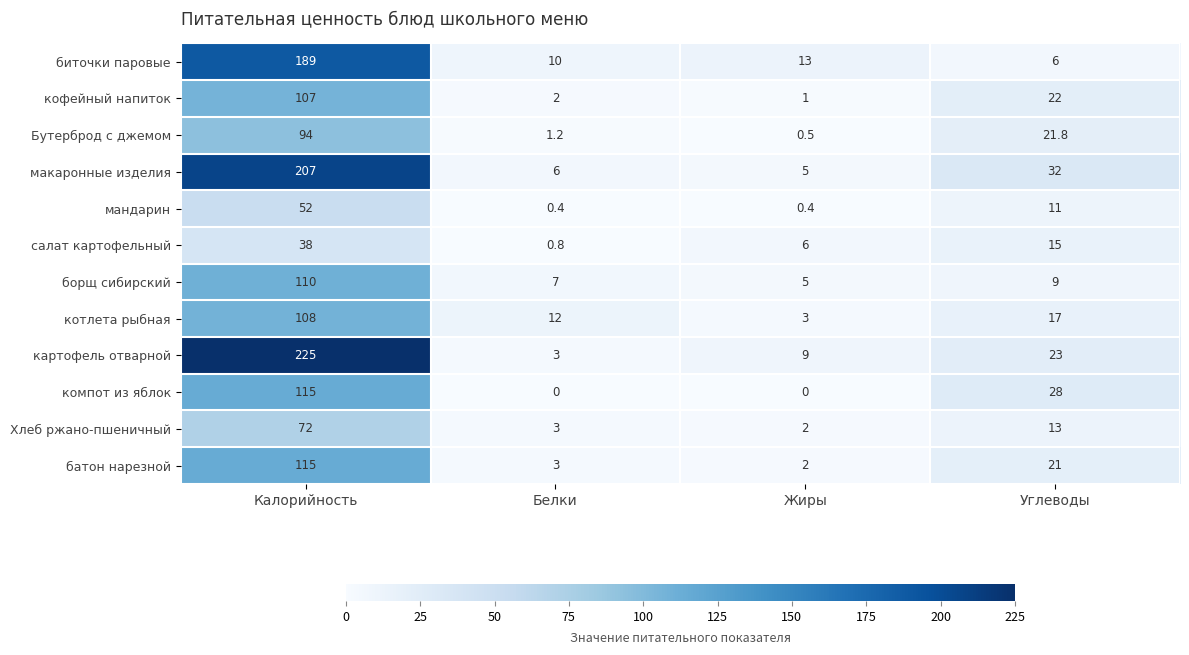

How many distinct data groups are displayed?

12